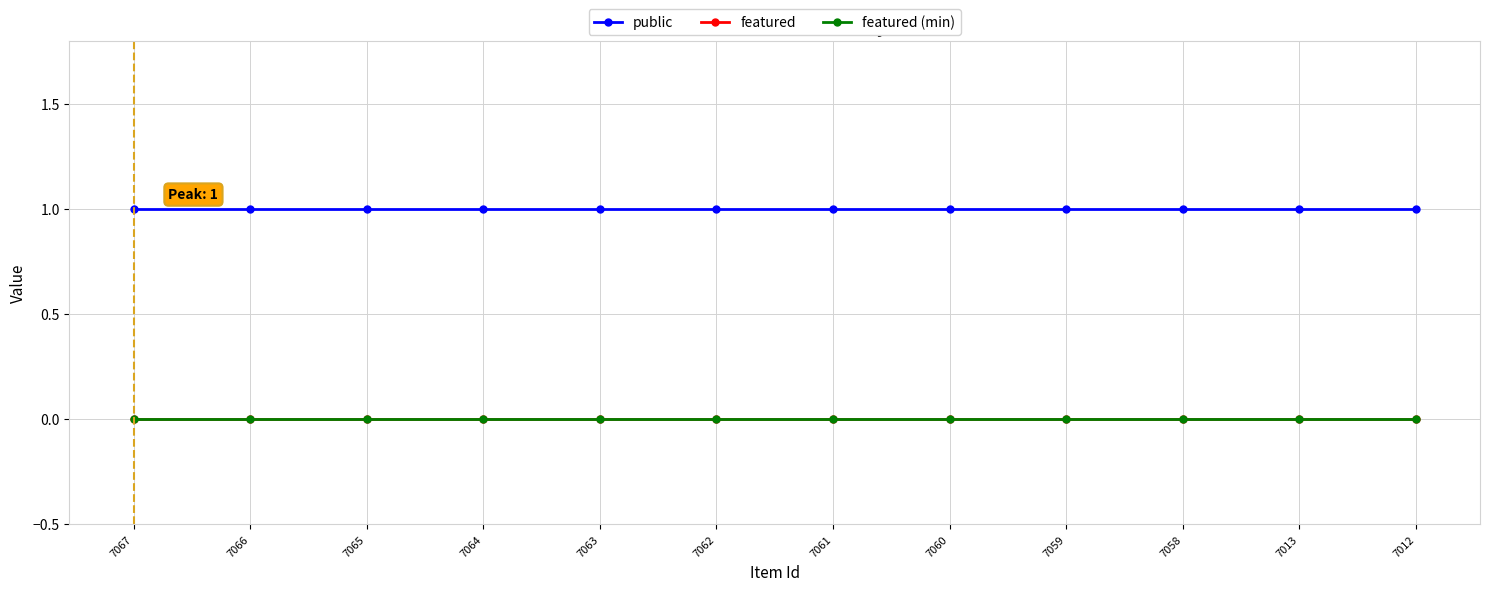

Reading left to right, what are all the values shown in this chart?

public: 7067=1	7066=1	7065=1	7064=1	7063=1	7062=1	7061=1	7060=1	7059=1	7058=1	7013=1	7012=1
featured: 7067=0	7066=0	7065=0	7064=0	7063=0	7062=0	7061=0	7060=0	7059=0	7058=0	7013=0	7012=0
featured (min): 7067=0	7066=0	7065=0	7064=0	7063=0	7062=0	7061=0	7060=0	7059=0	7058=0	7013=0	7012=0